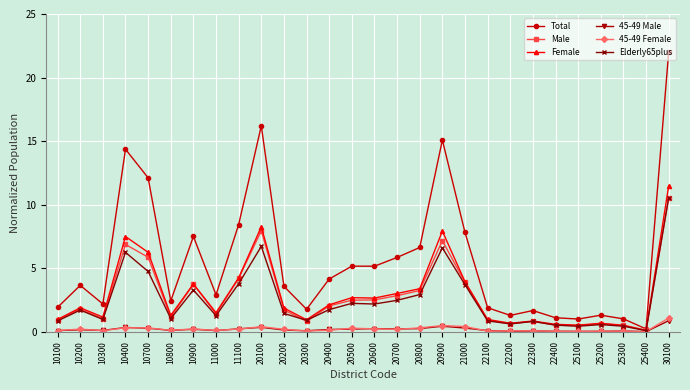

What is the difference between the Total values at 25100 and 11000?

1.9